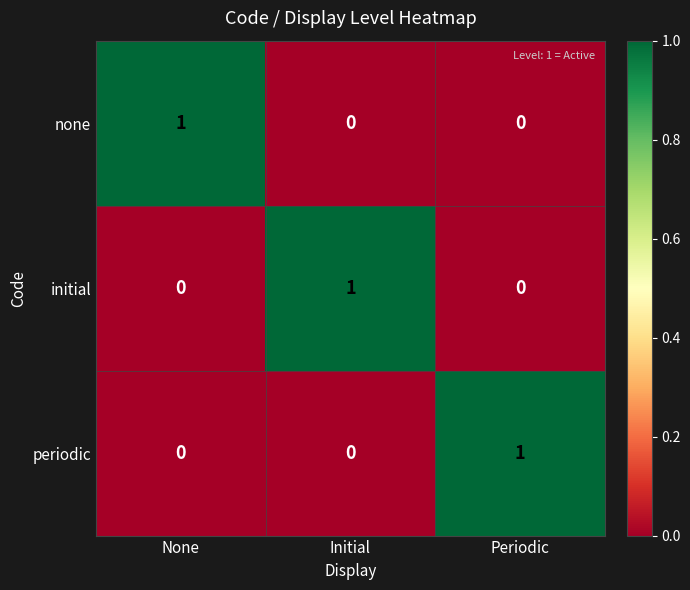

Is it true that initial equals 0 at None?

True